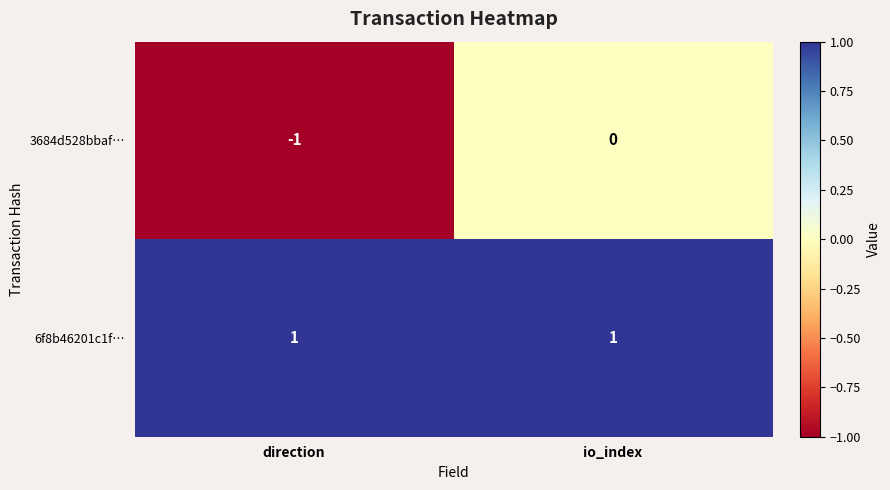

Rank the series by their average value, from lowest to highest.

3684d528bbaf…, 6f8b46201c1f…